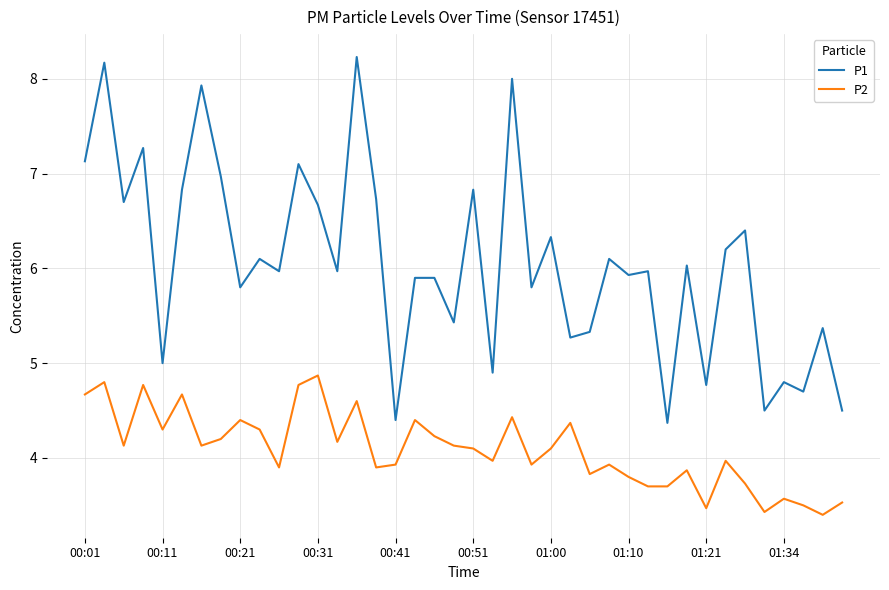

Which series has the widest spread of values?

P1